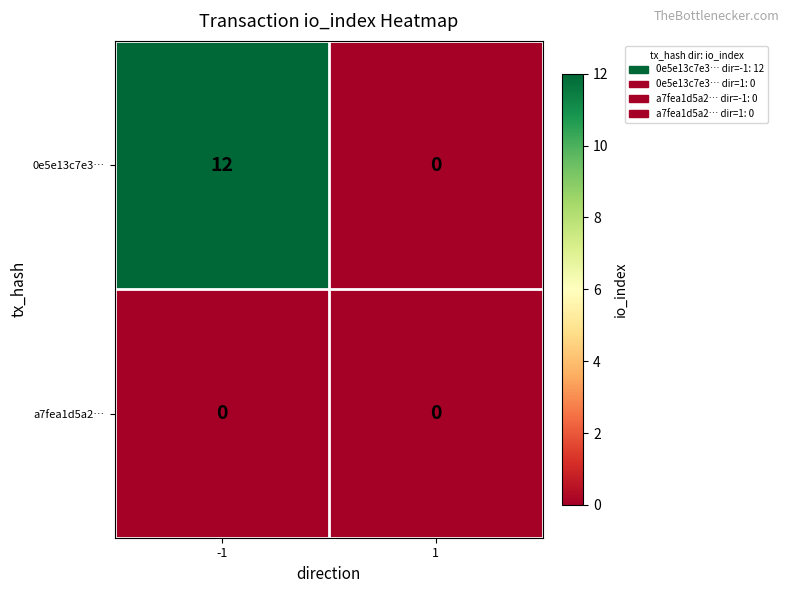

List the labels in order of 0e5e13c7e3… value, largest first.

-1, 1